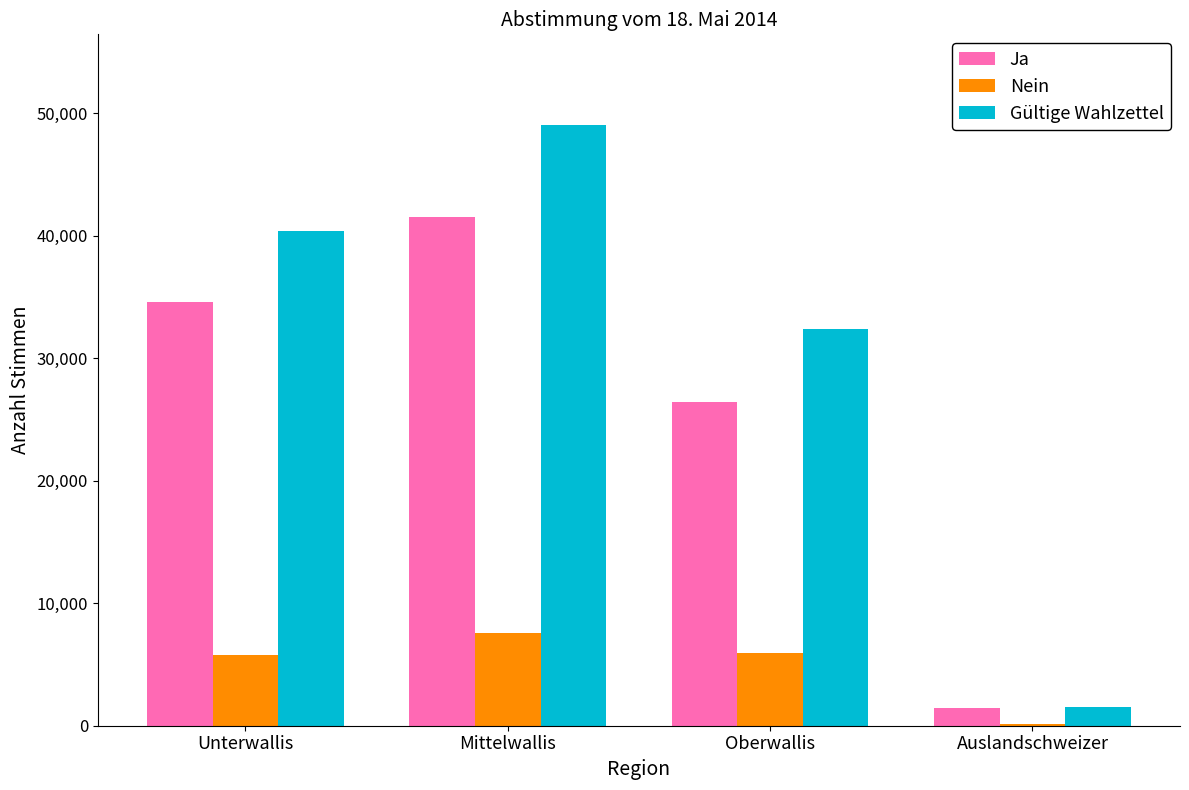

Which category has the highest value in the Gültige Wahlzettel series?

Mittelwallis